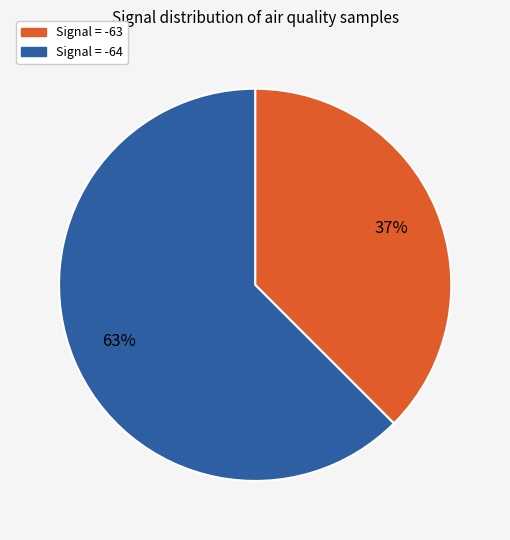

Does any single category account for the majority?

Yes